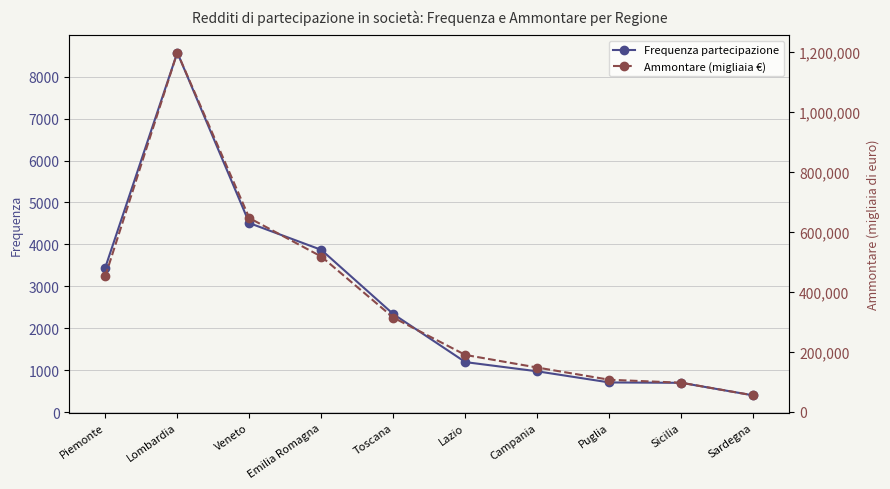

What is the total value across all series at Toscana?

316114